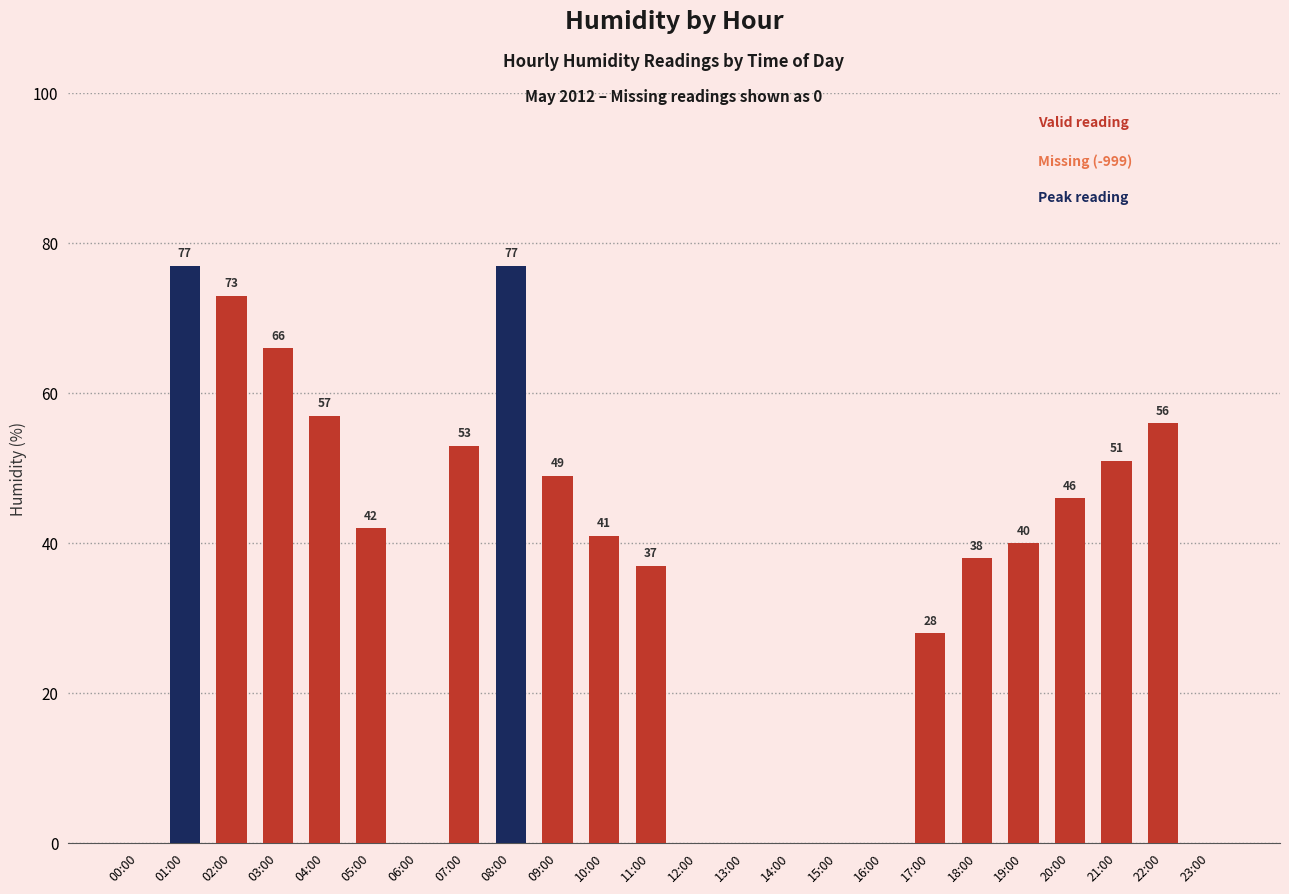

Approximately how many times larger is the value at 01:00 compared to 09:00?

1.6